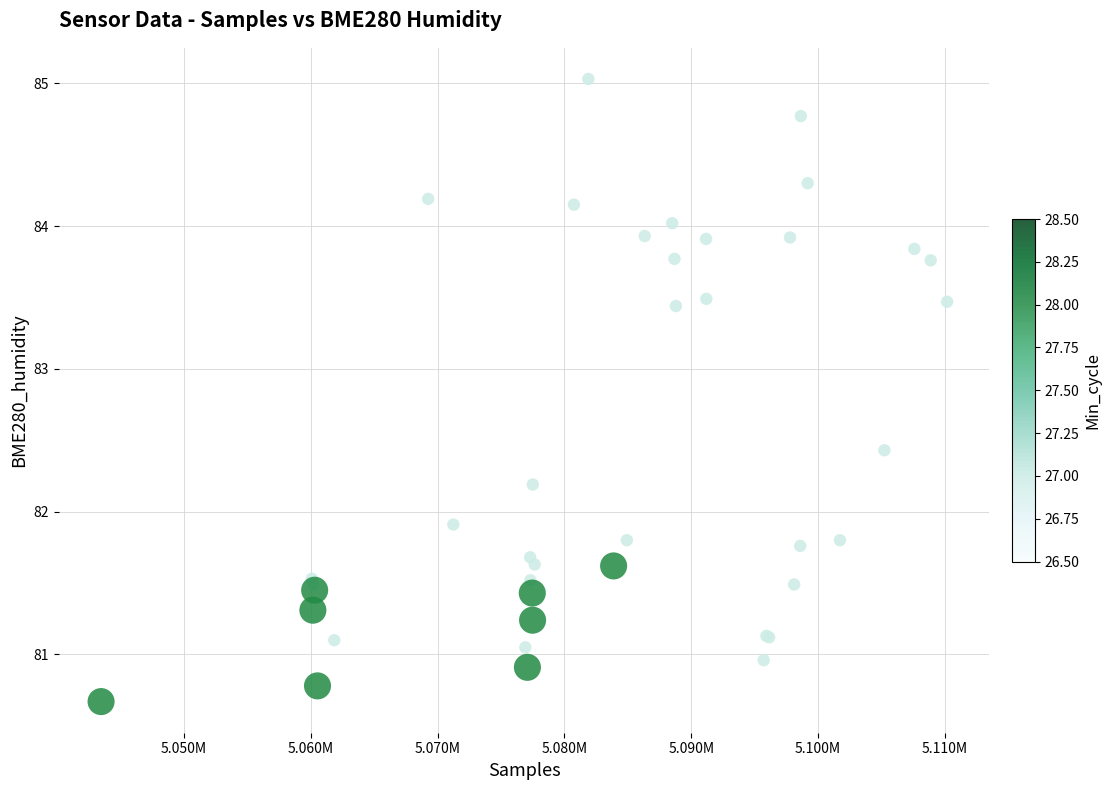

What Y value in the scatter plot is closest to 82?

81.9